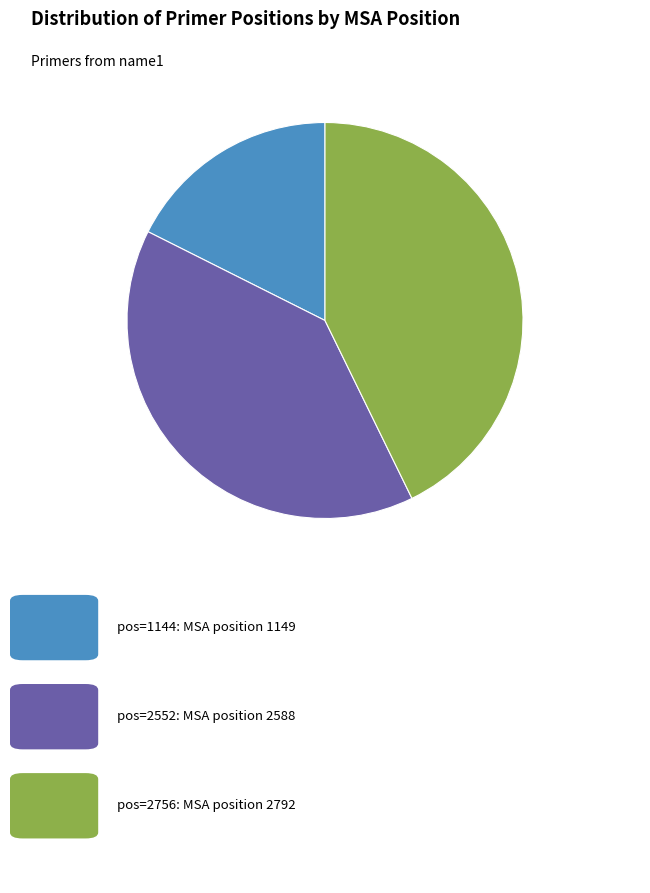

Does any single category account for the majority?

No